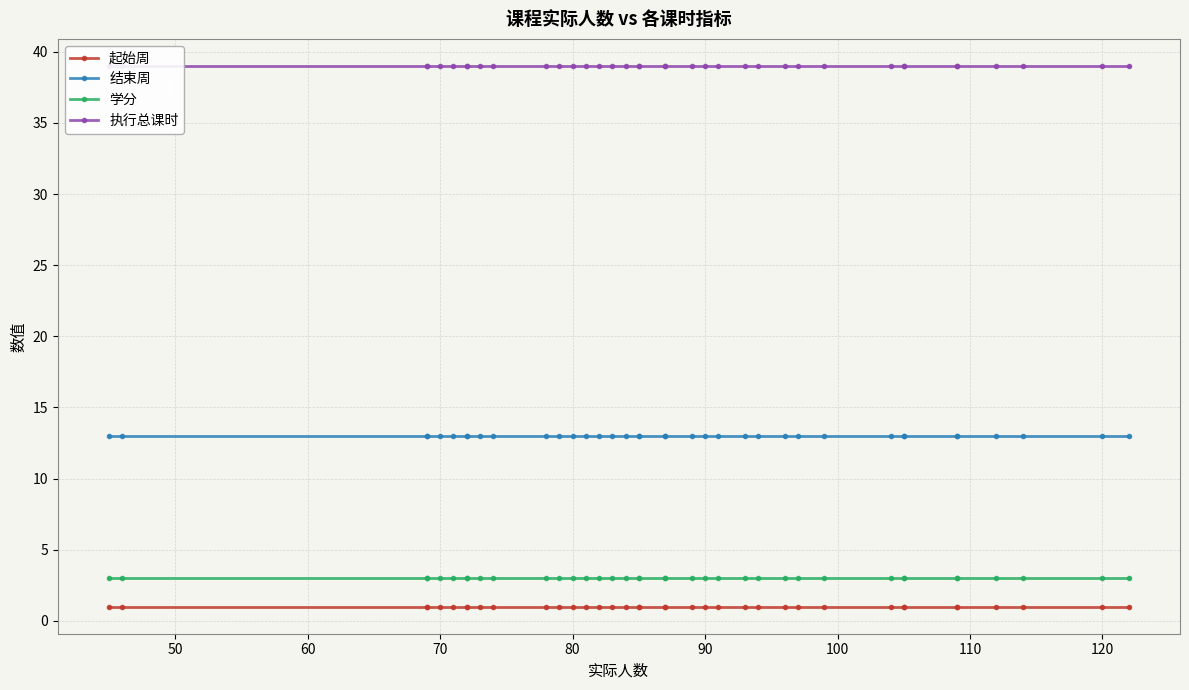

How many lines are shown in the chart?

4